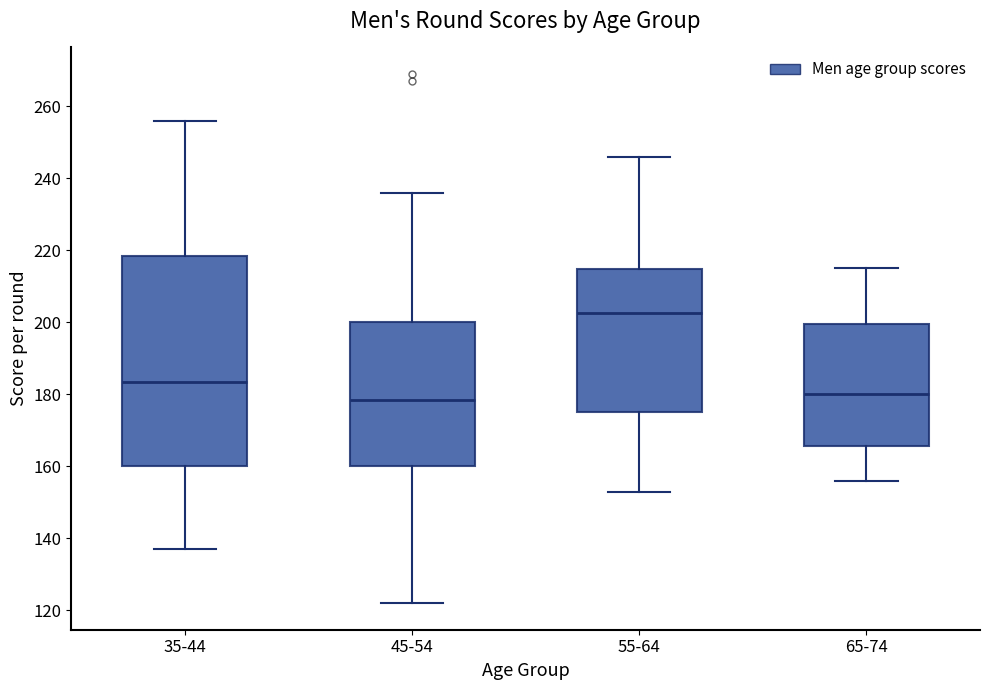

Reading left to right, read every box against the y-axis: the position of its median line, the range the box covers, and the ends of its whiskers. The values are not printed on the chart, so give them approximately, as read against the axis.

35-44: median 184, box 160 to 218, whiskers 138 to 256
45-54: median 178, box 160 to 200, whiskers 122 to 236
55-64: median 202, box 176 to 214, whiskers 154 to 246
65-74: median 180, box 166 to 200, whiskers 156 to 216